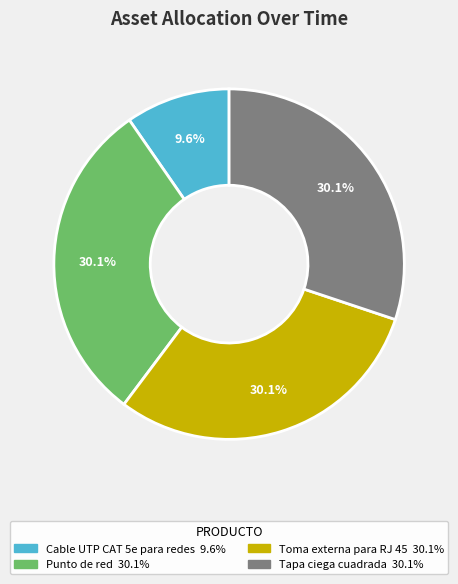

How many slices are in this pie chart?

4